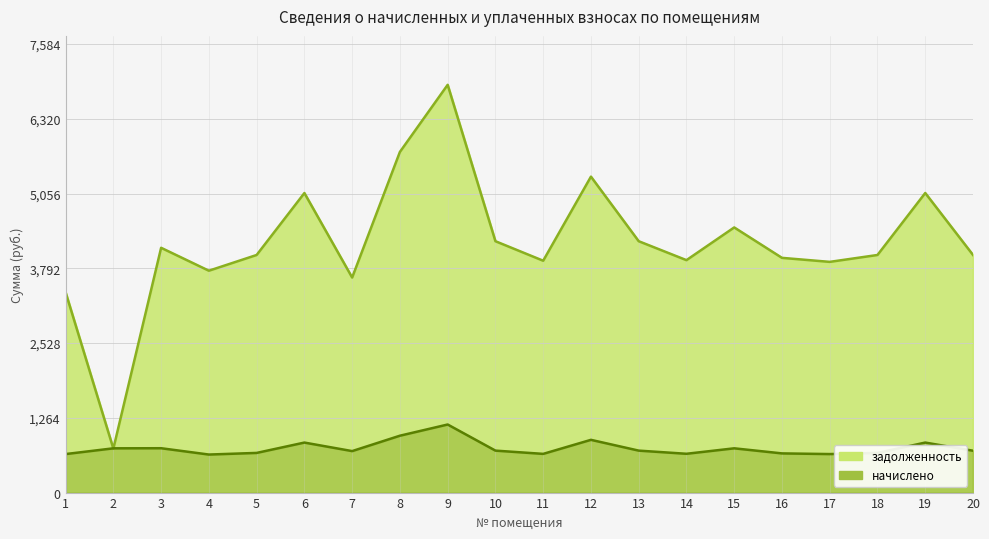

Which has a higher value, 14 or 1?

14